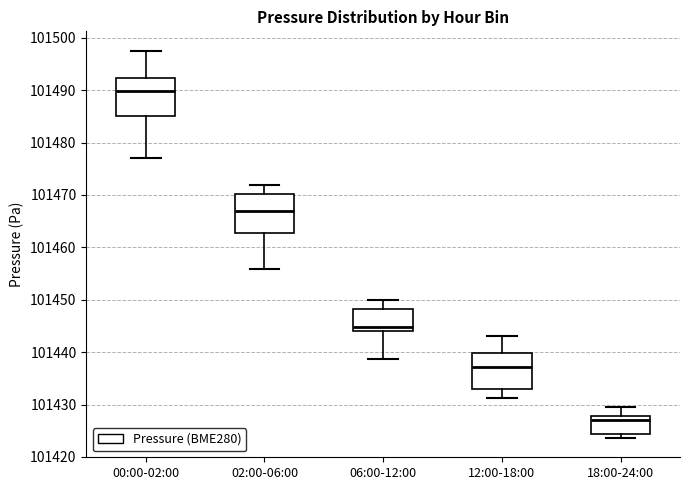

Where does the upper whisker of the box for 18:00-24:00 end on the y-axis? The values are not printed on the chart, so give them approximately, as read against the axis.

101430